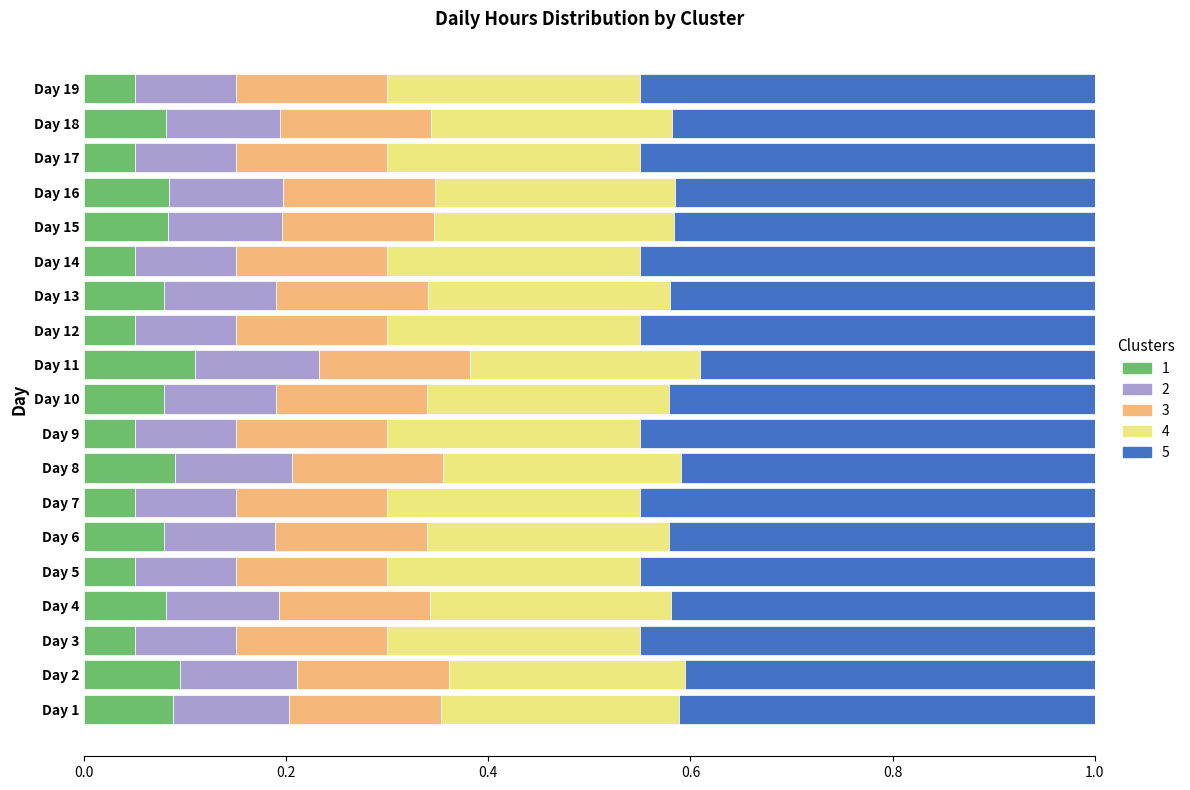

What is the total value across all series at Day 1?

1.0